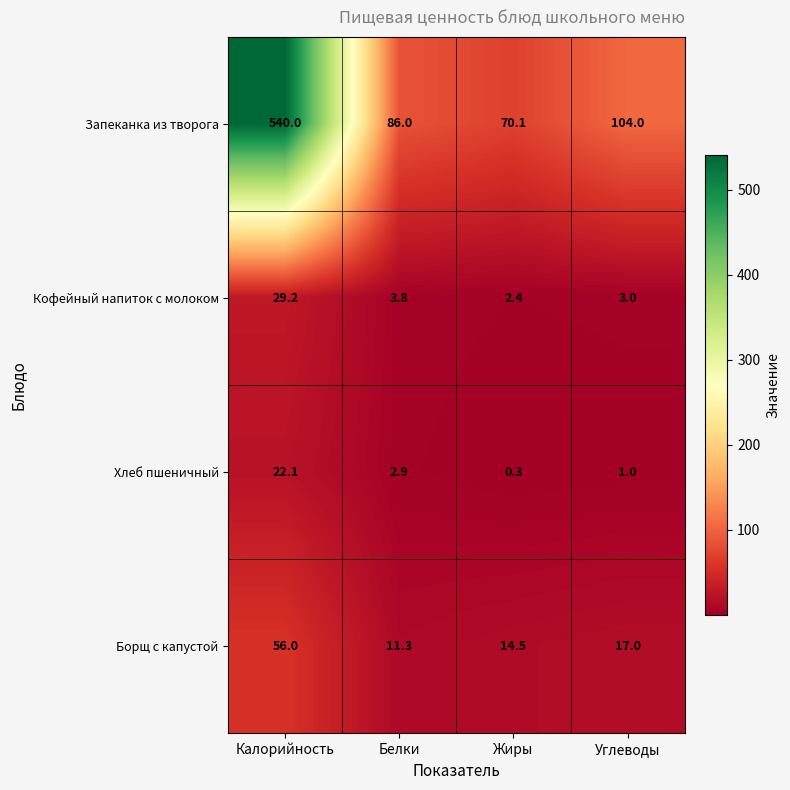

Which series changed the most between Белки and Жиры?

Запеканка из творога